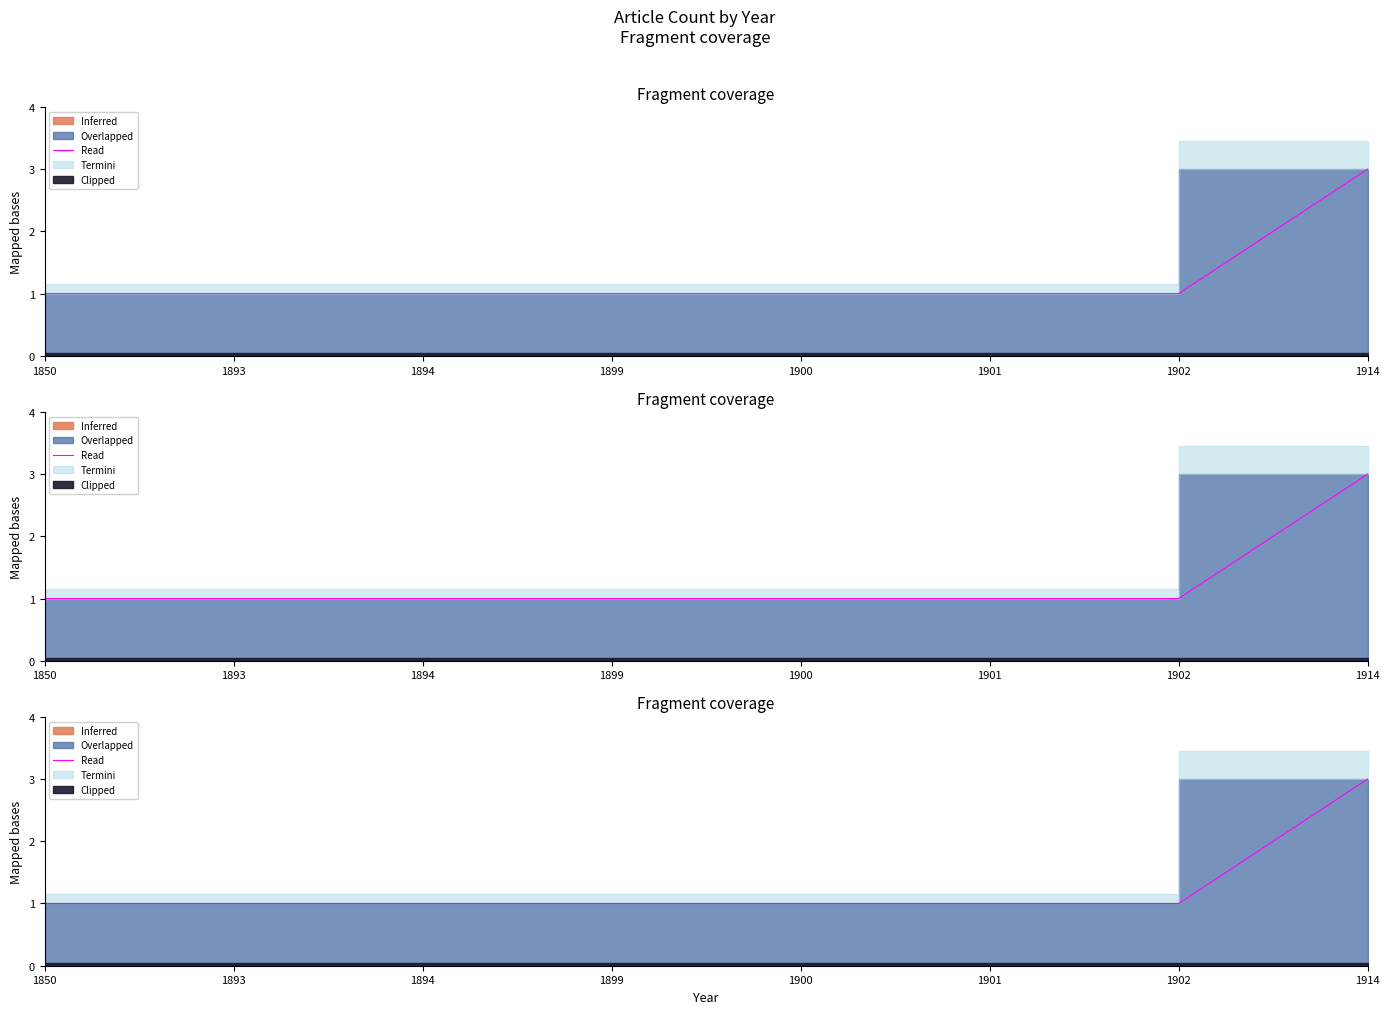

Reading left to right, list all the values displayed in this chart.

1850=1	1893=1	1894=1	1899=1	1900=1	1901=1	1902=1	1914=3